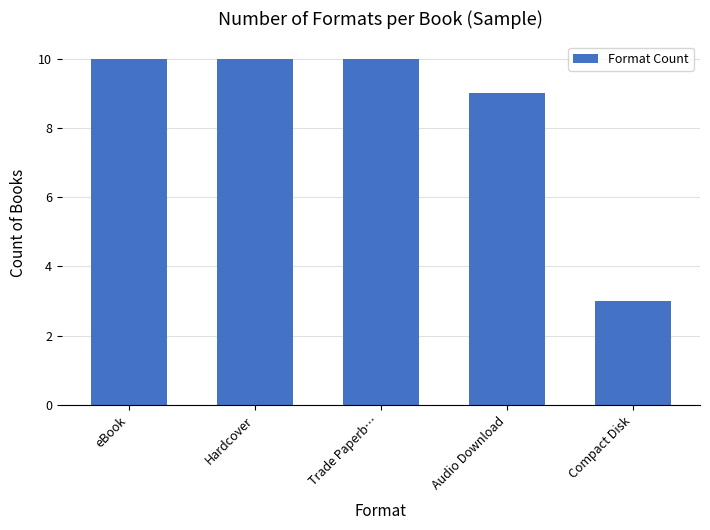

True or false: the data shows 10 at Hardcover.

True